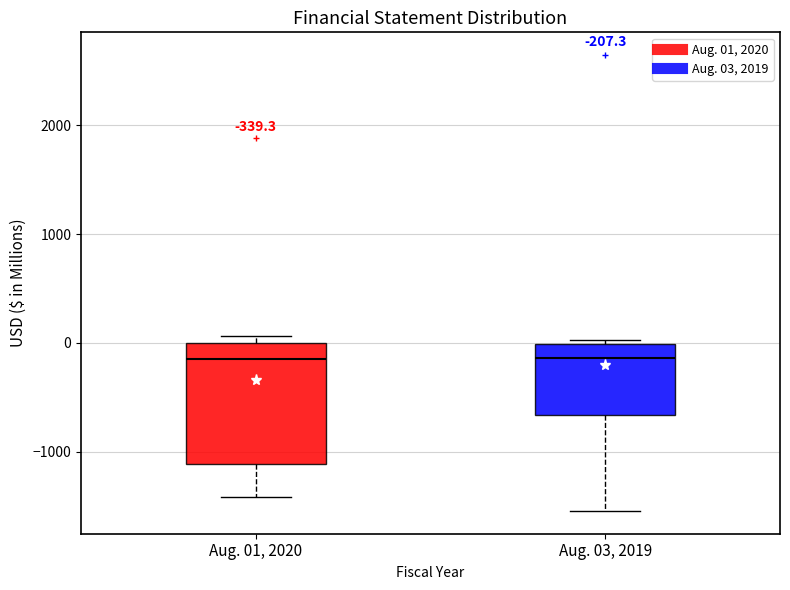

Comparing the boxes themselves (not the whiskers), which one is the tallest?

Aug. 01, 2020